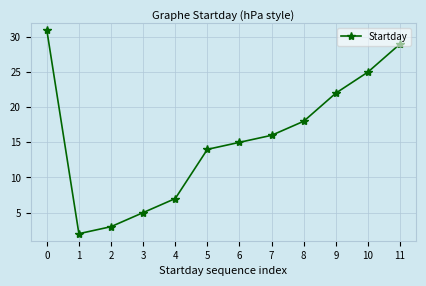

What is the difference between the maximum and second lowest values?

28